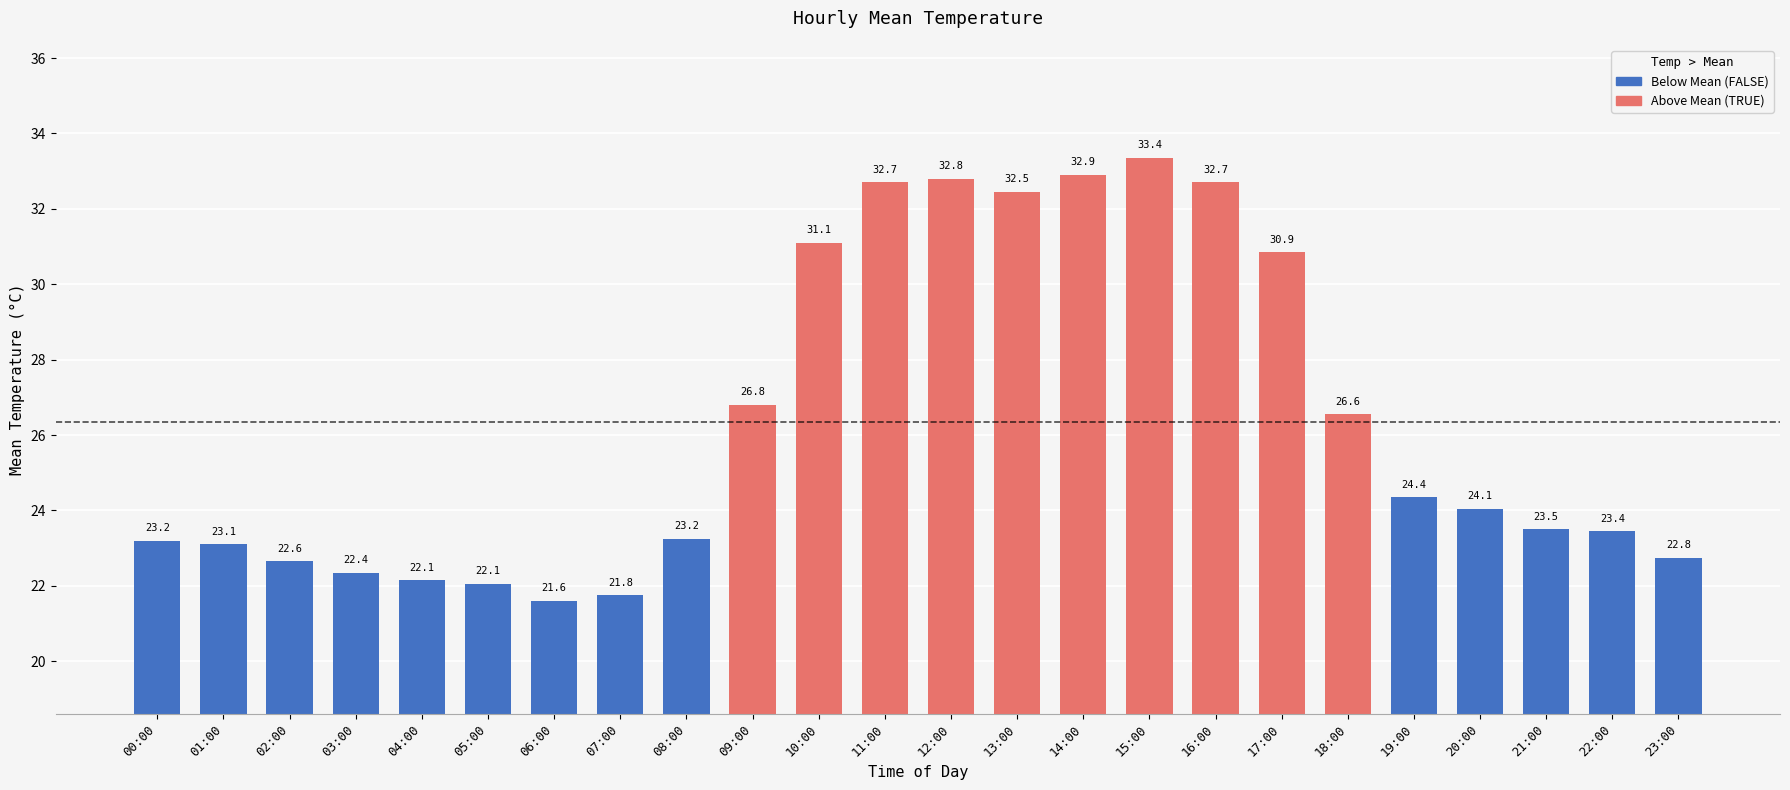

Is it true that the value at 09:00 is 36.9?

False